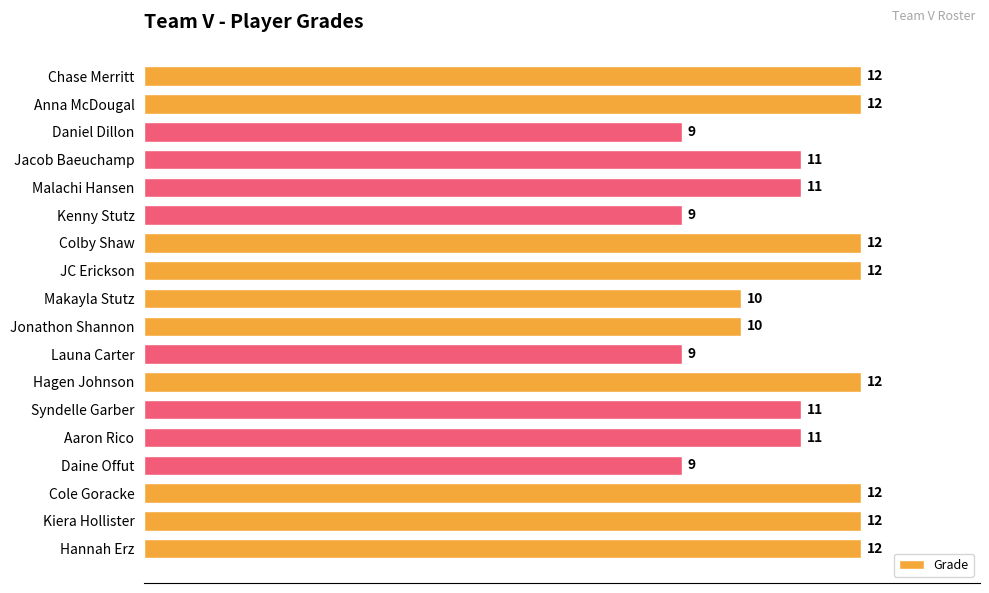

Between Colby Shaw and Launa Carter, which is larger?

Colby Shaw